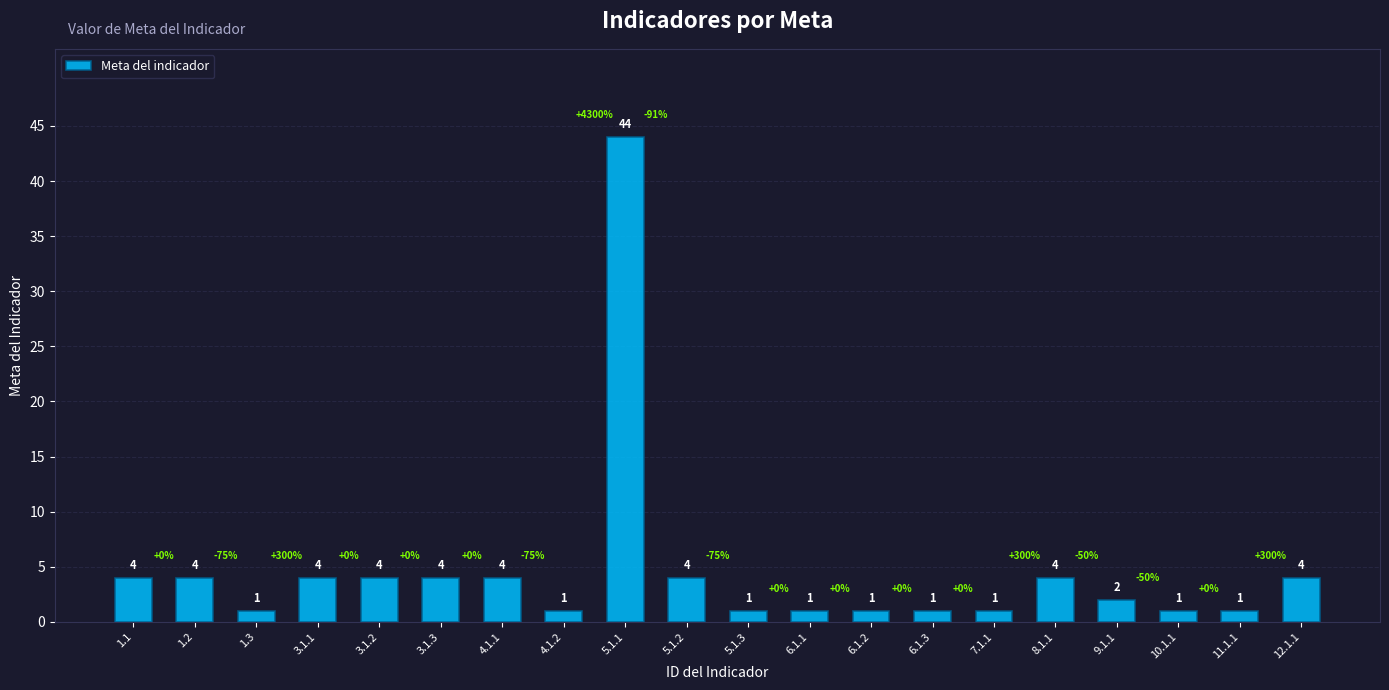

How many series are shown in this chart?

1